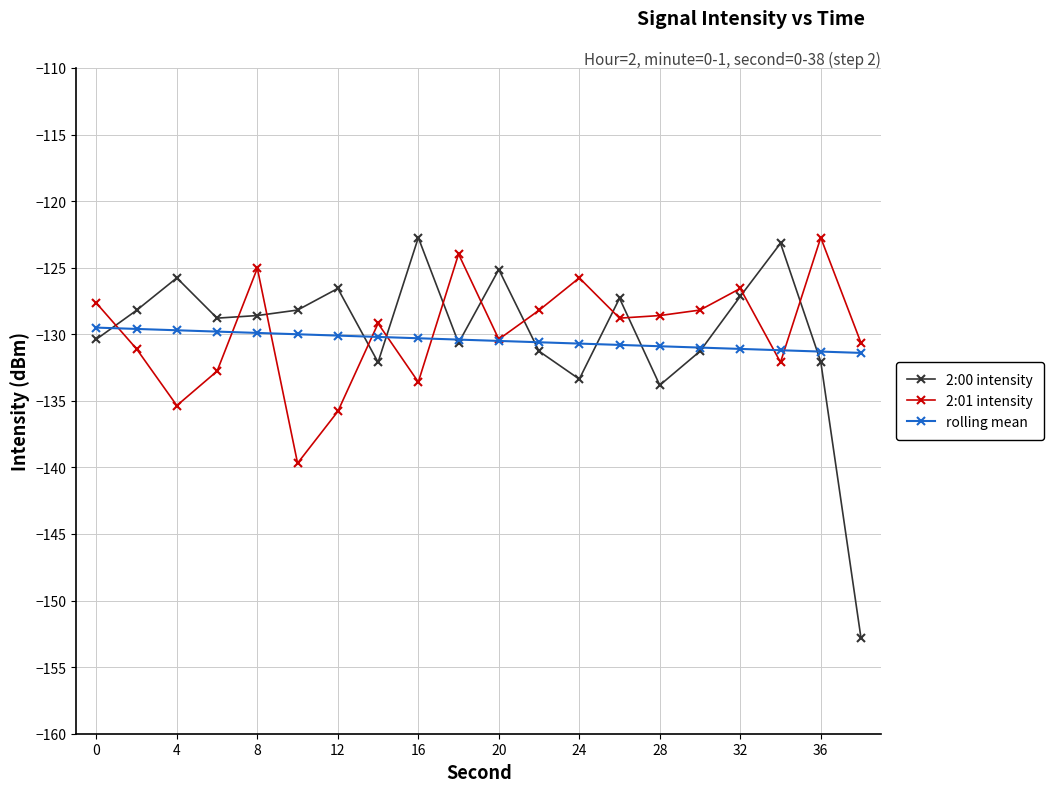

At how many categories does at least one series exceed -149?

20